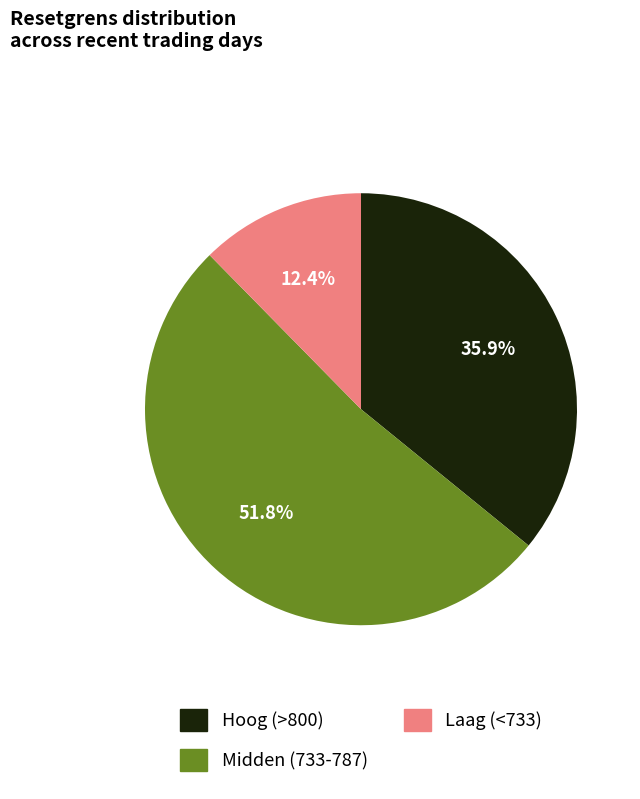

Does any single category account for the majority?

Yes